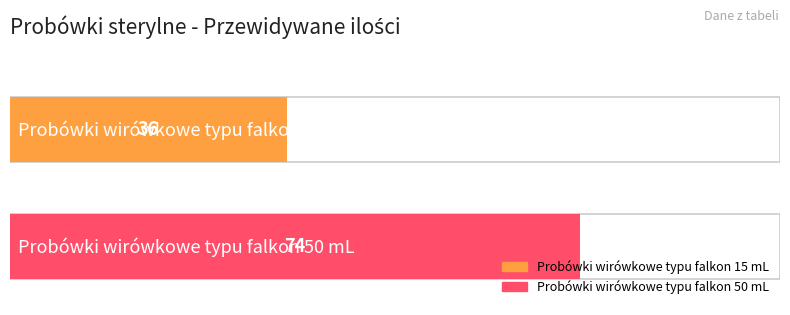

Reading left to right, transcribe all the data shown in this chart.

36	74